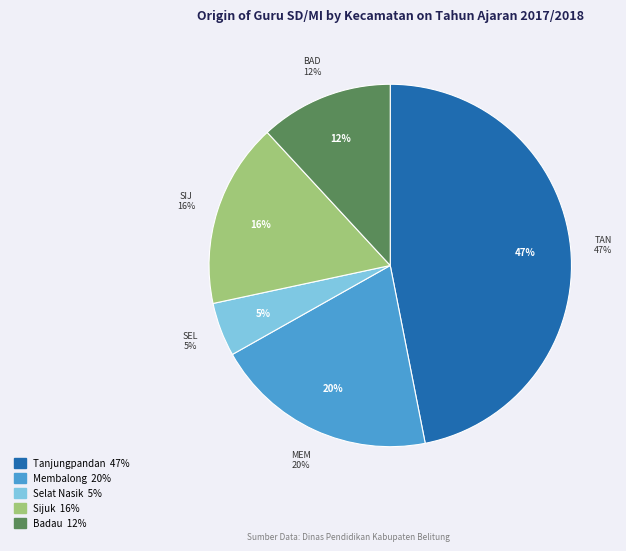

What is the total percentage of Sijuk and Tanjungpandan?

63.4%